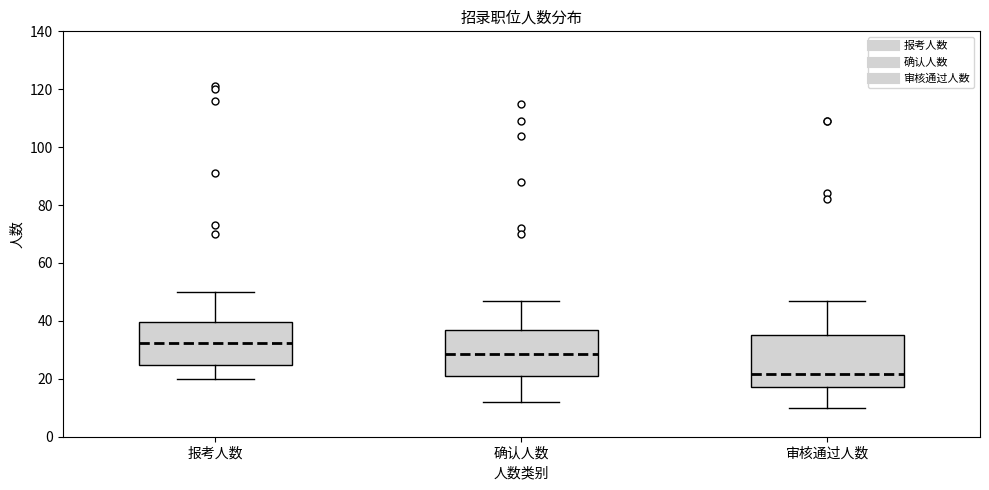

Reading left to right, read every box against the y-axis: the position of its median line, the range the box covers, and the ends of its whiskers. The values are not printed on the chart, so give them approximately, as read against the axis.

报考人数: median 32, box 24 to 40, whiskers 20 to 50
确认人数: median 28, box 22 to 38, whiskers 12 to 48
审核通过人数: median 22, box 18 to 36, whiskers 10 to 48